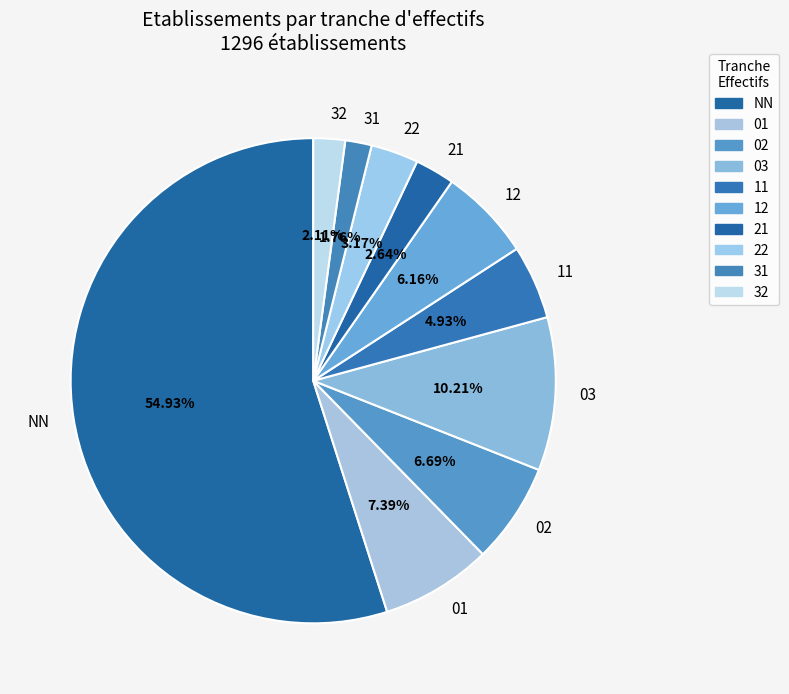

What percentage is the 31 slice, to the nearest percent?

2%